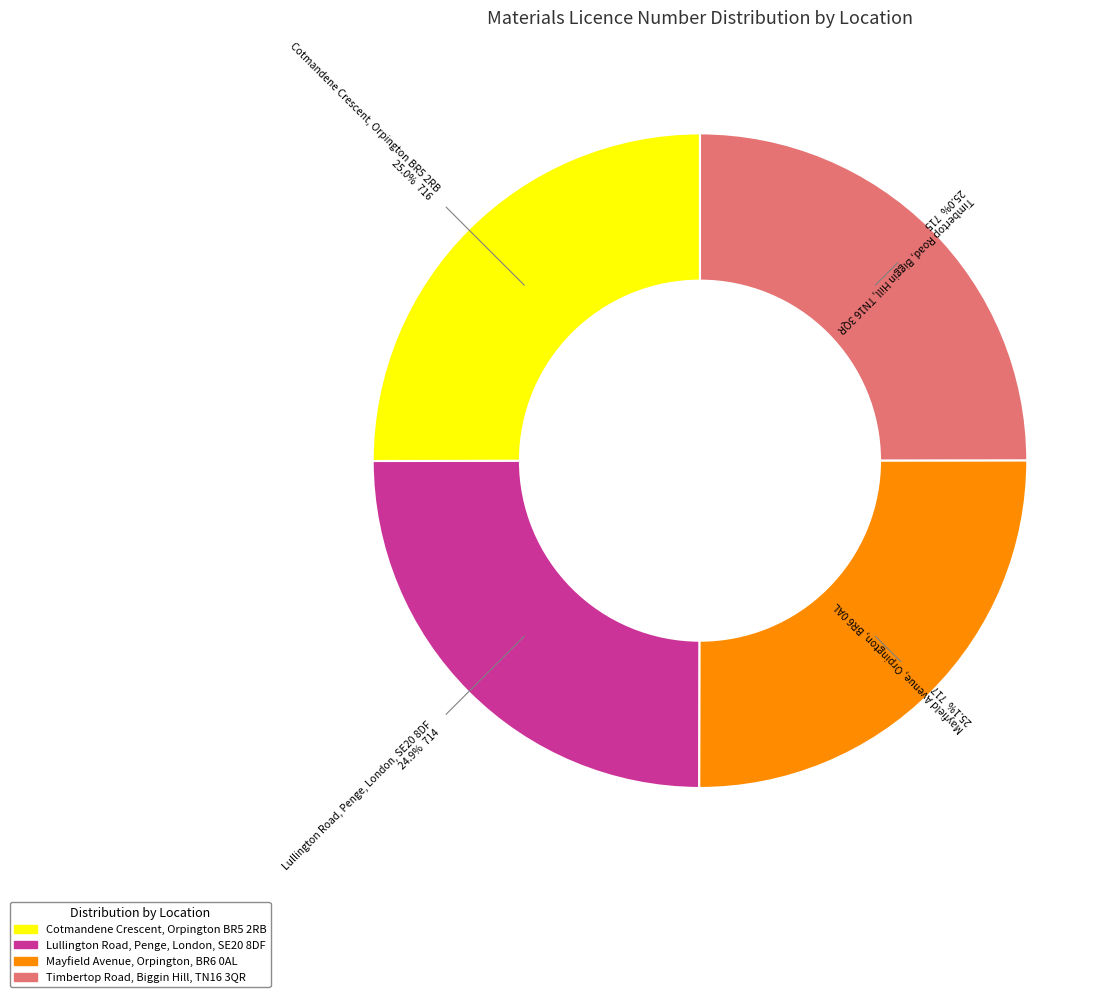

Does any single category account for the majority?

No